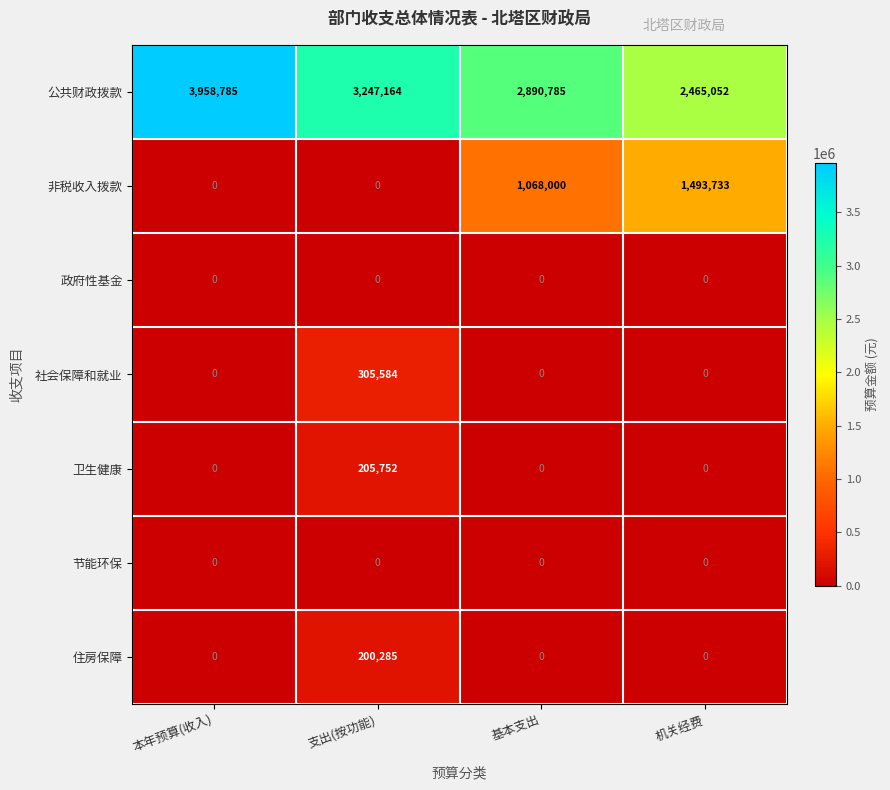

At which label is 公共财政拨款 closest to 3211918?

支出(按功能)